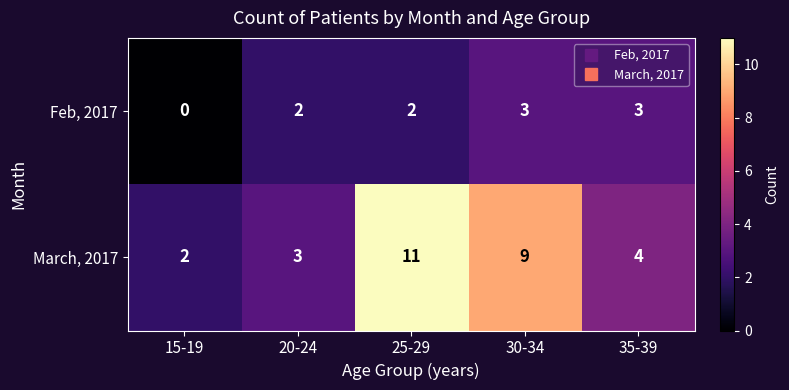

Count the Feb, 2017 values in the range 2 to 3.

4